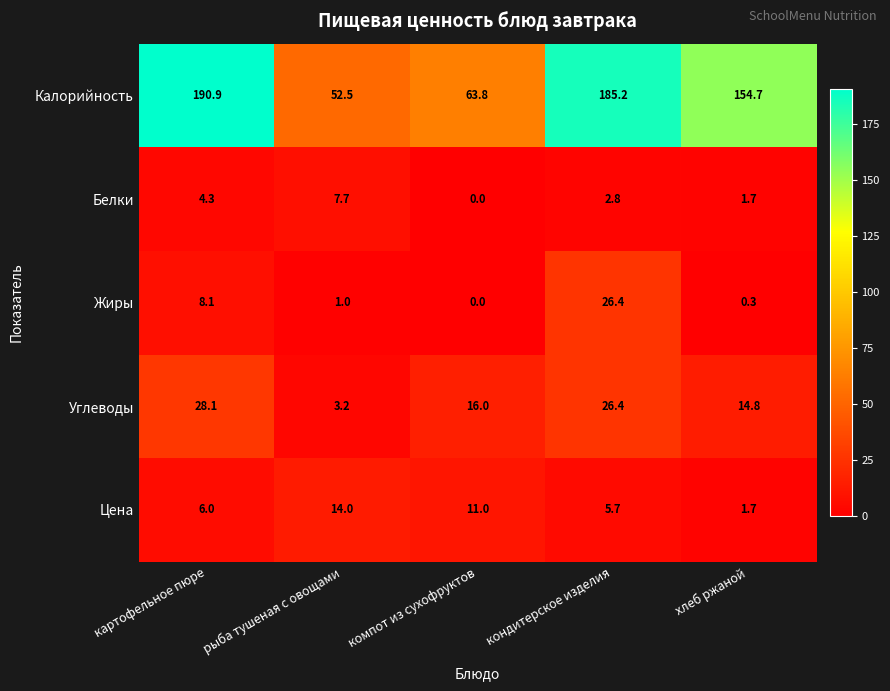

Which series has the largest range (max minus min)?

Калорийность